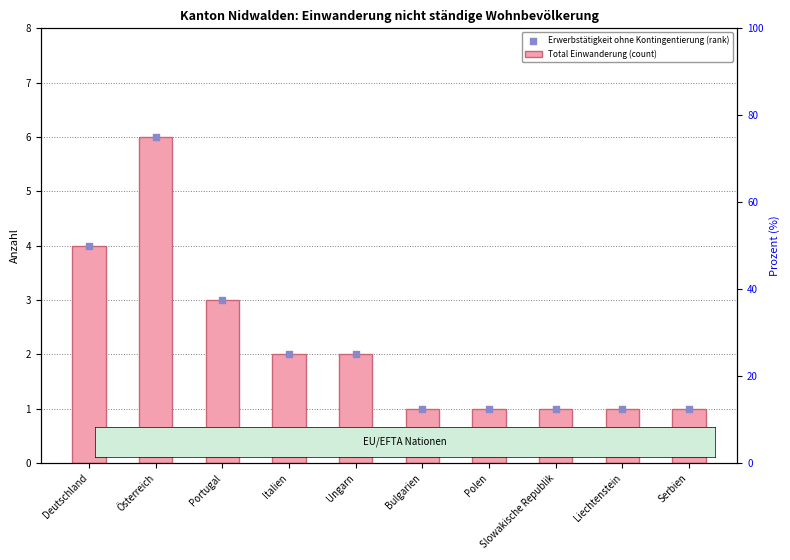

What are all the series names shown in the legend?

Total Einwanderung (count), Erwerbstätigkeit ohne Kontingentierung (rank)